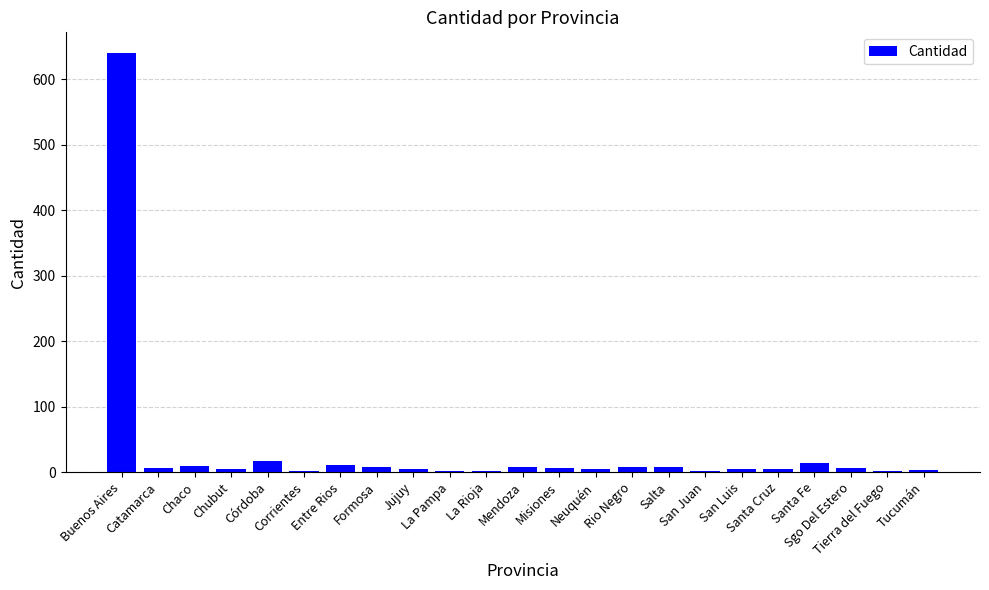

What is the maximum value shown in the chart?

640